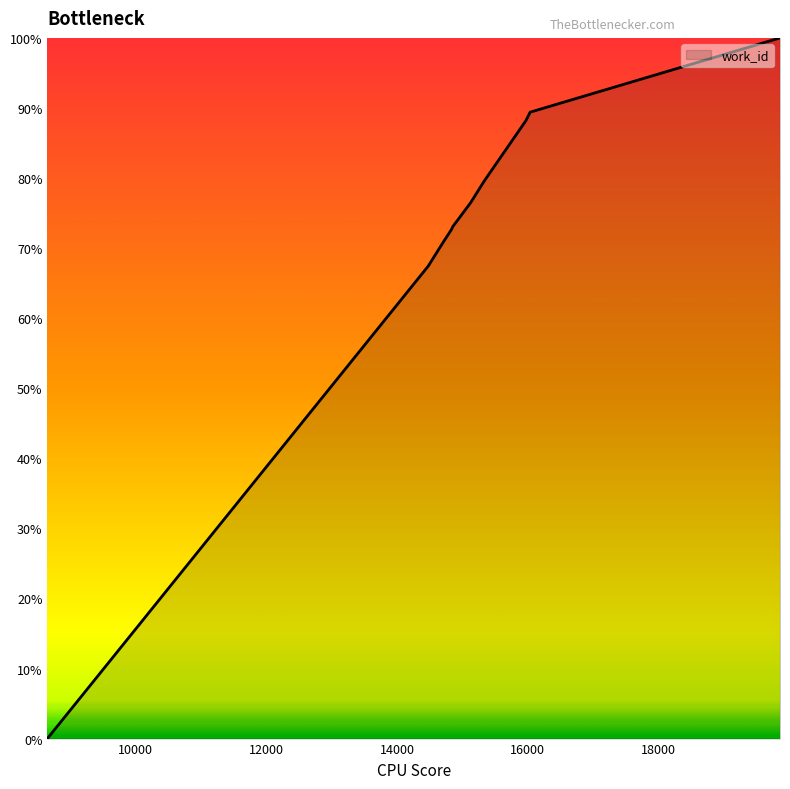

What is the difference between the maximum and minimum values?

100.0